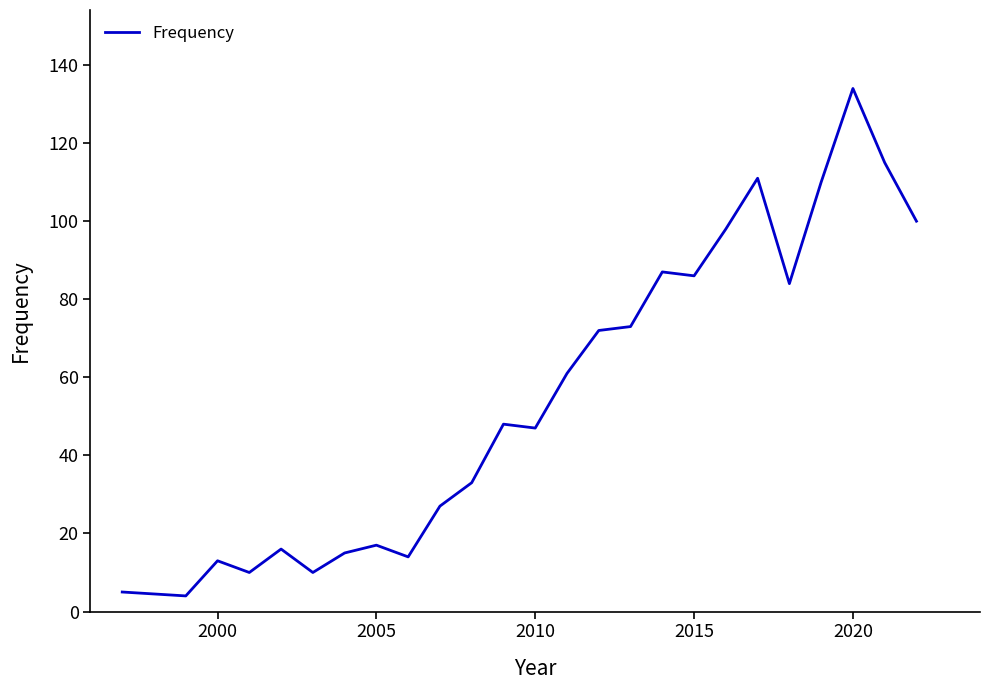

Does the chart display data point markers on the line(s)?

No